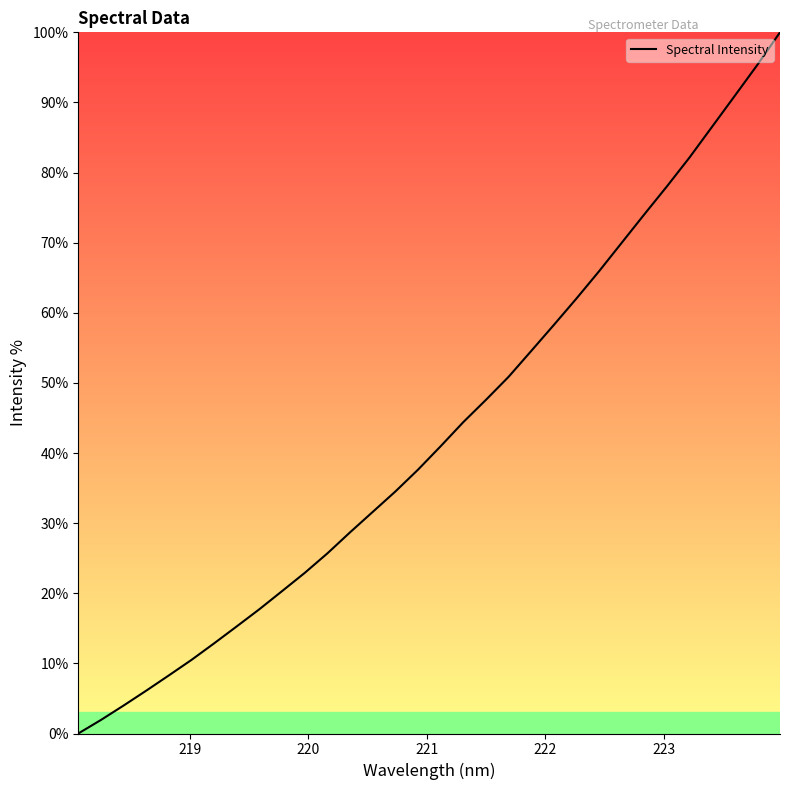

Reading left to right, extract all data points from this chart.

0.0	1.9	4.0	6.1	8.3	10.5	12.9	15.3	17.7	20.3	22.9	25.7	28.7	31.6	34.5	37.6	41.0	44.4	47.6	50.9	54.6	58.3	62.0	65.9	70.0	74.0	78.0	82.2	86.6	90.9	95.4	100.0